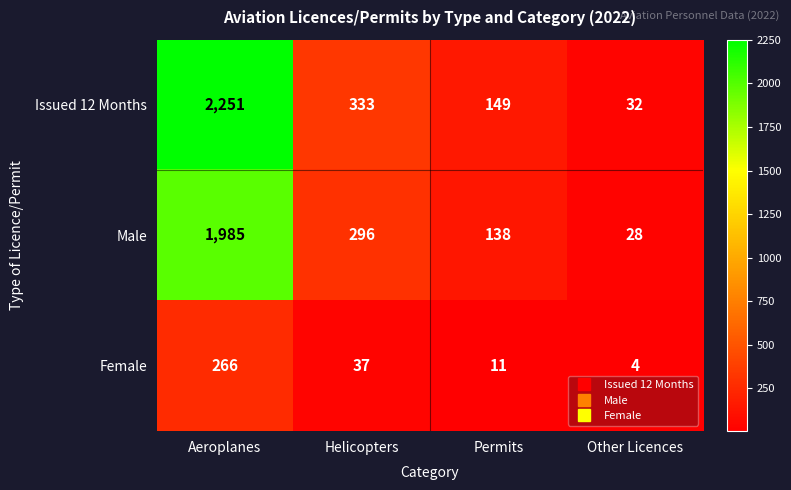

Which series has the largest range (max minus min)?

Issued 12 Months